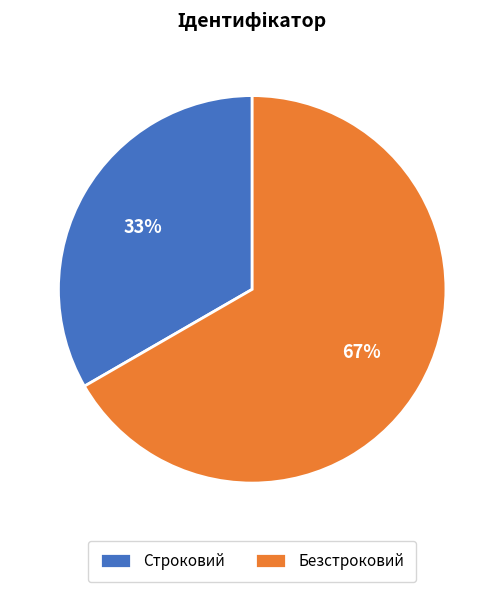

Which slice is the largest?

Безстроковий